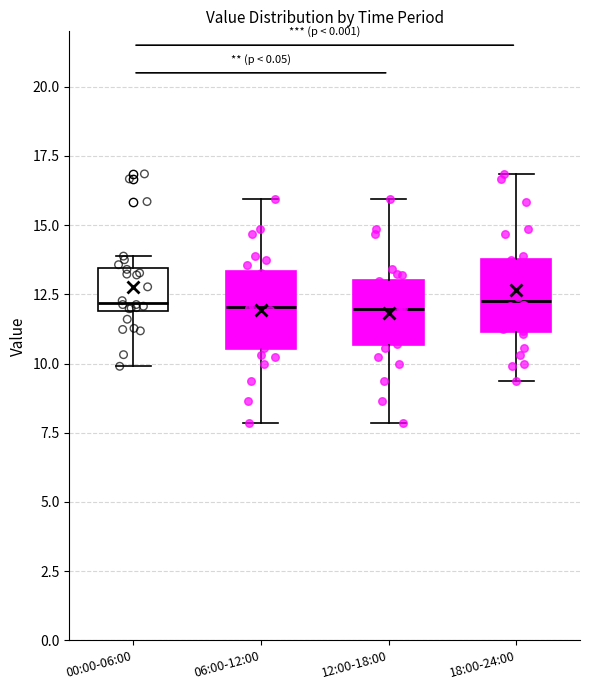

Reading left to right, transcribe this box plot: for each box, give where its median line is, the range the box spans, and where its two whiskers end, as read against the y-axis. The values are not printed on the chart, so give them approximately, as read against the axis.

00:00-06:00: median 12.0 (just above the box's lower edge), box 12.0 to 13.5, whiskers 10.0 to 14.0
06:00-12:00: median 12.0, box 10.5 to 13.5, whiskers 8.0 to 16.0
12:00-18:00: median 12.0, box 10.5 to 13.0, whiskers 8.0 to 16.0
18:00-24:00: median 12.5, box 11.0 to 14.0, whiskers 9.5 to 17.0